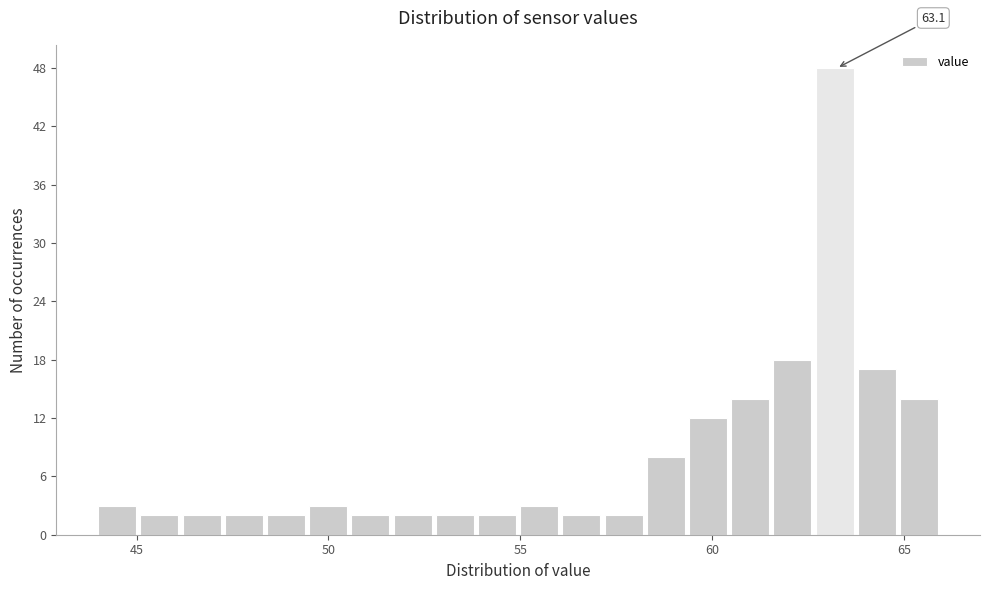

Around what value on the x-axis is the tallest bar? Give the approximate position of its centre, as read against the axis.

63.0